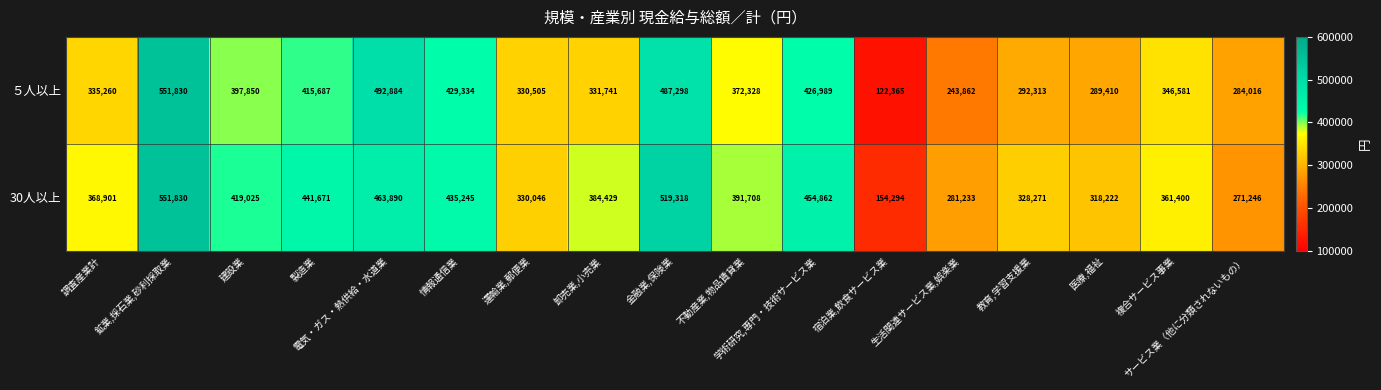

True or false: ５人以上 has a value of 432072 at 教育,学習支援業.

False